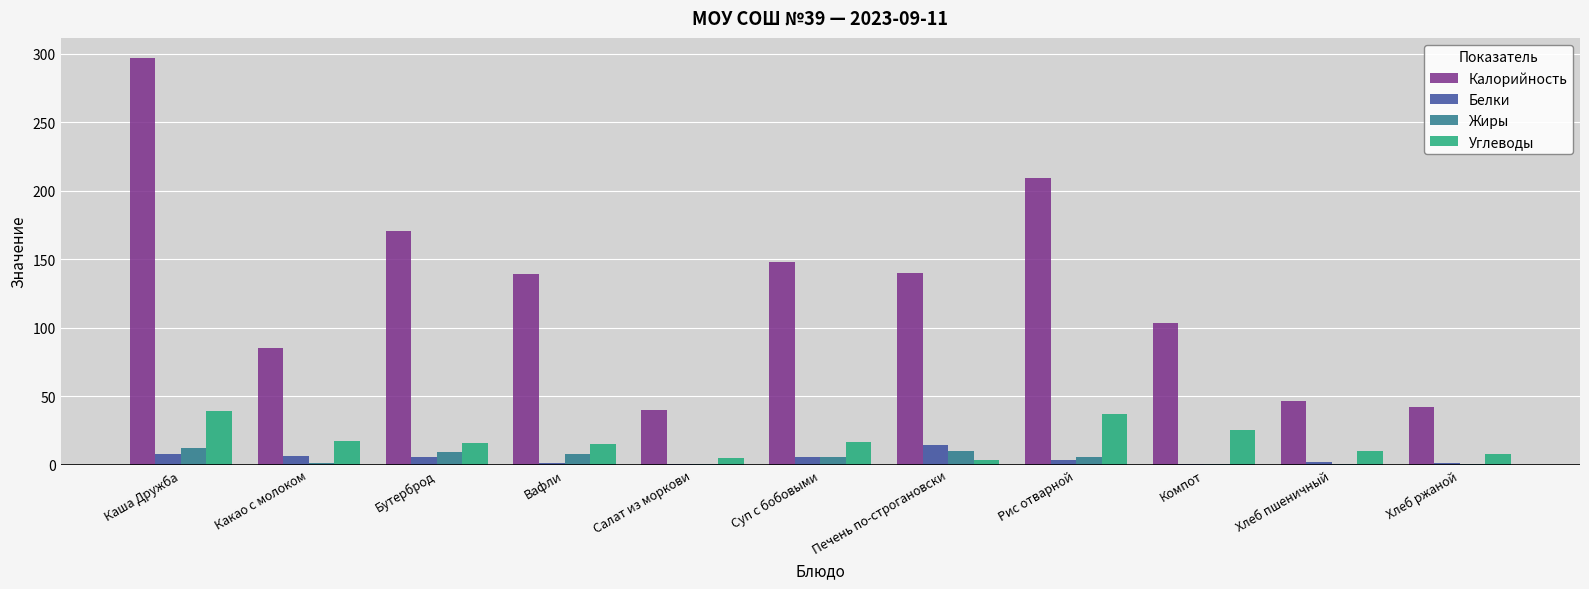

Count the number of categories in the chart.

11